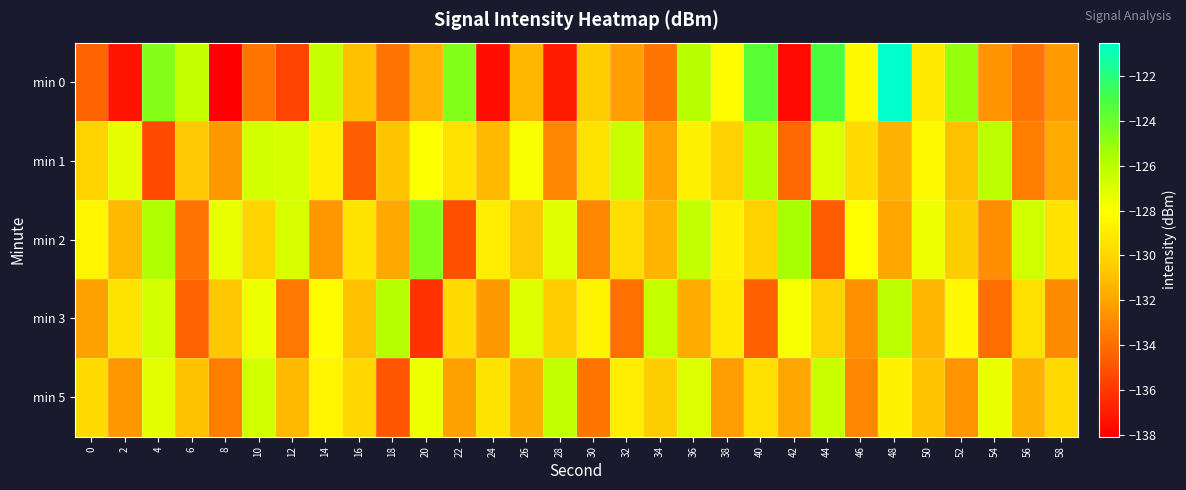

How many distinct data groups are displayed?

5